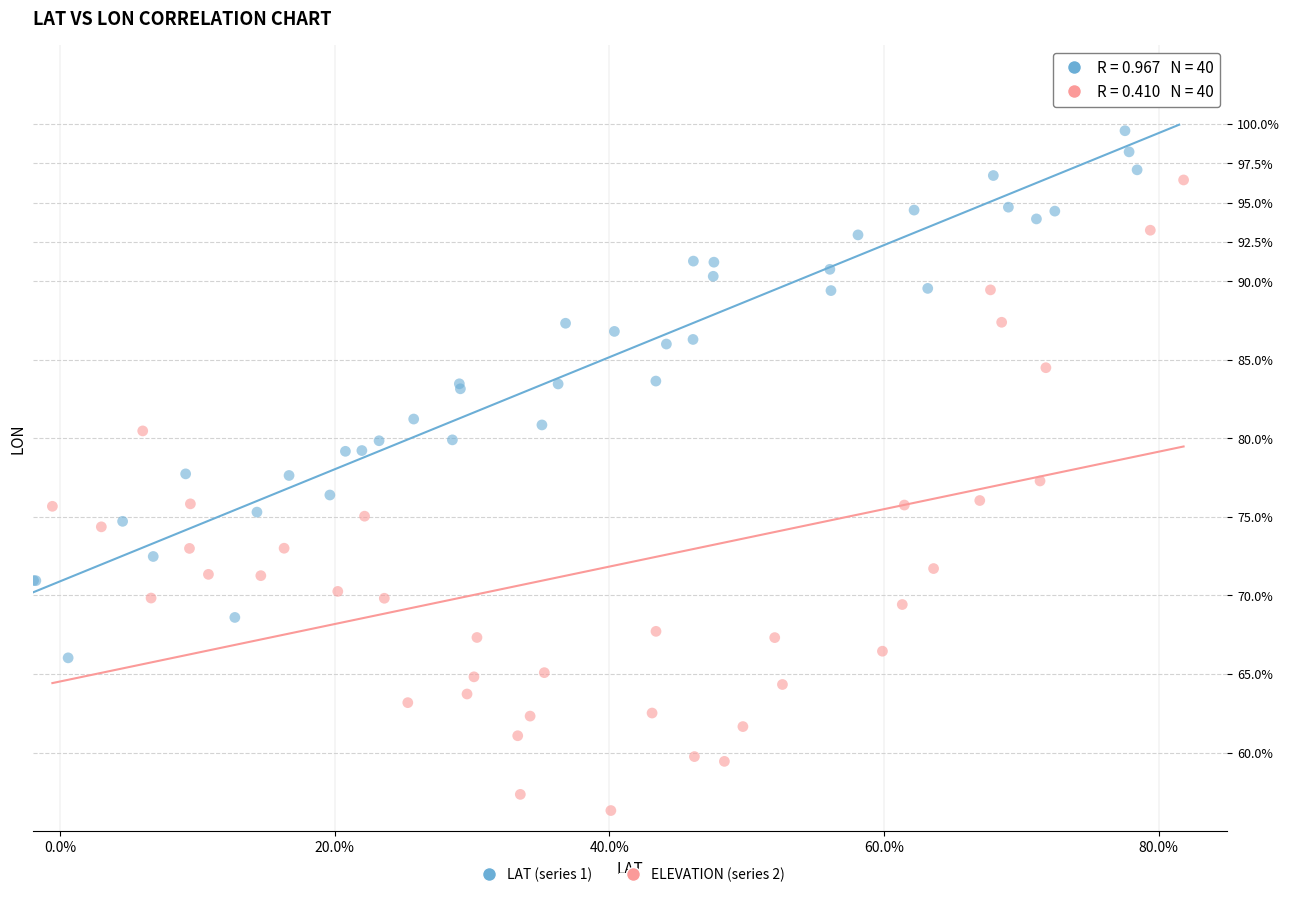

Which series reaches the minimum Y coordinate?

ELEVATION (series 2)